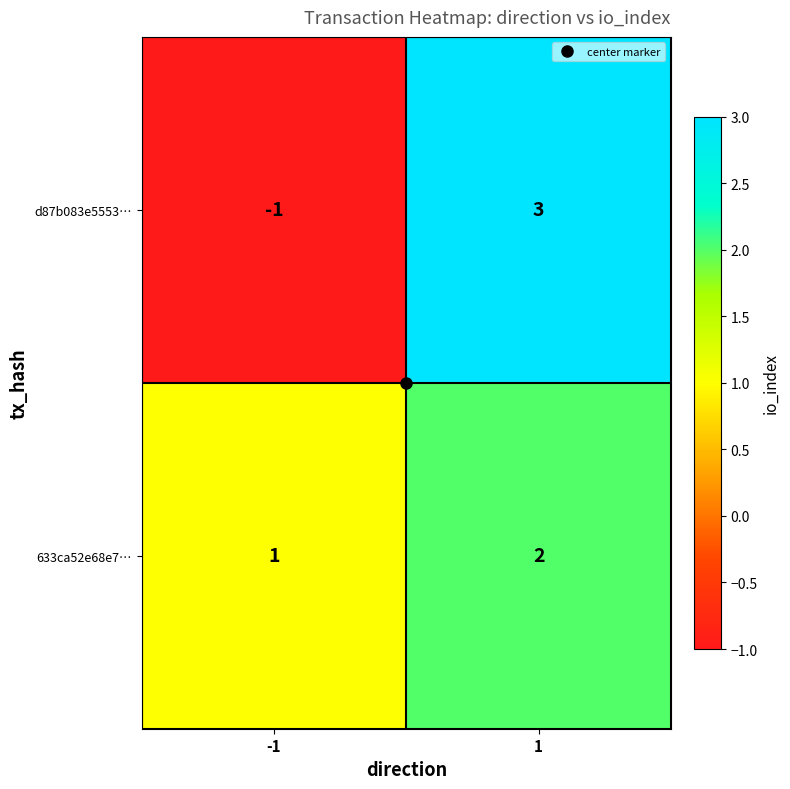

What is the greatest value displayed?

3